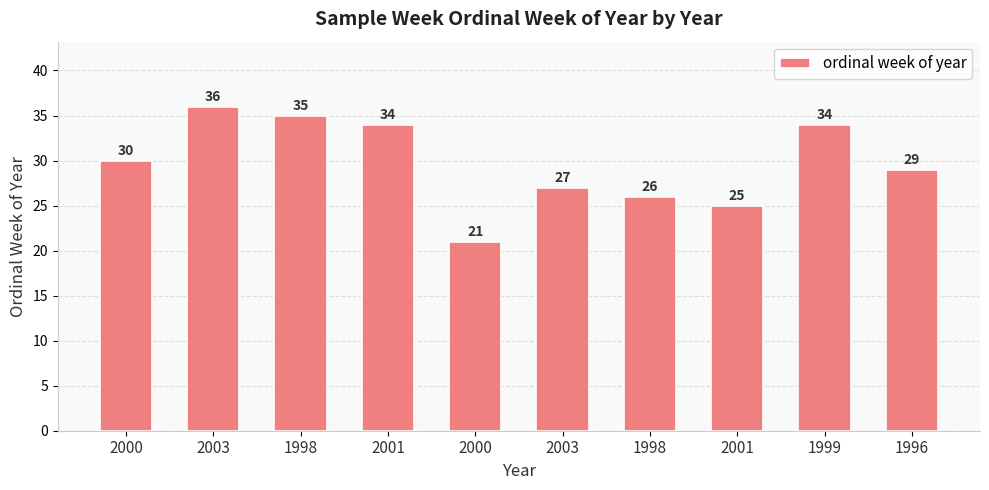

Are the bars grouped side by side (vs. stacked)?

No